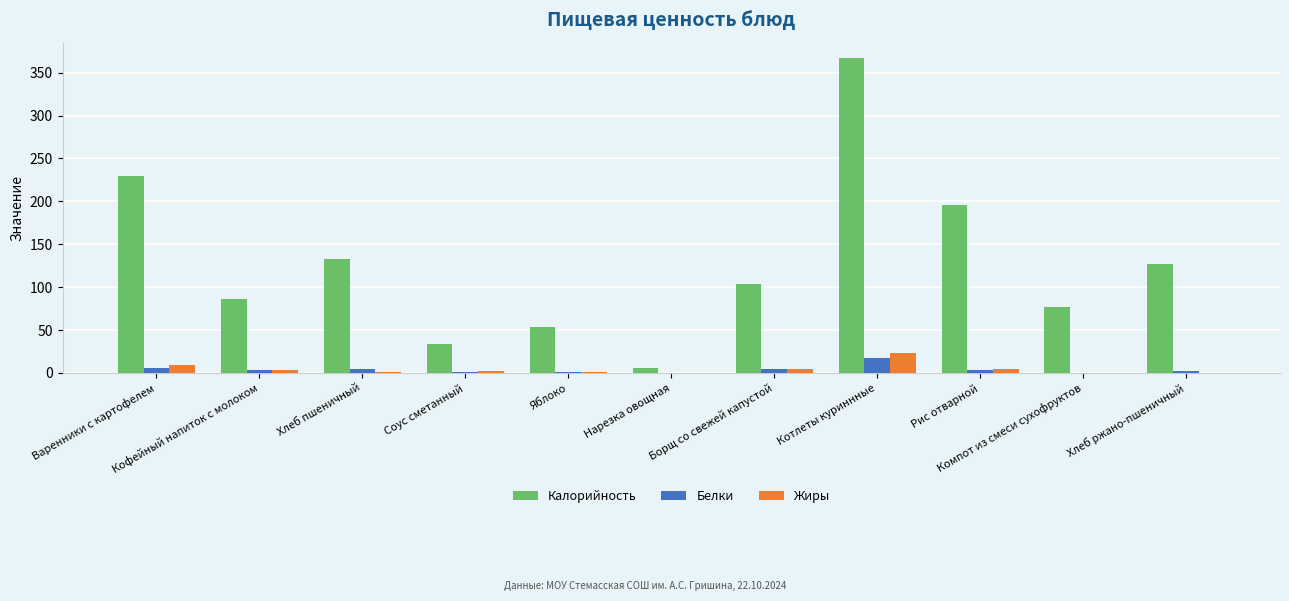

What are all the series names shown in the legend?

Калорийность, Белки, Жиры